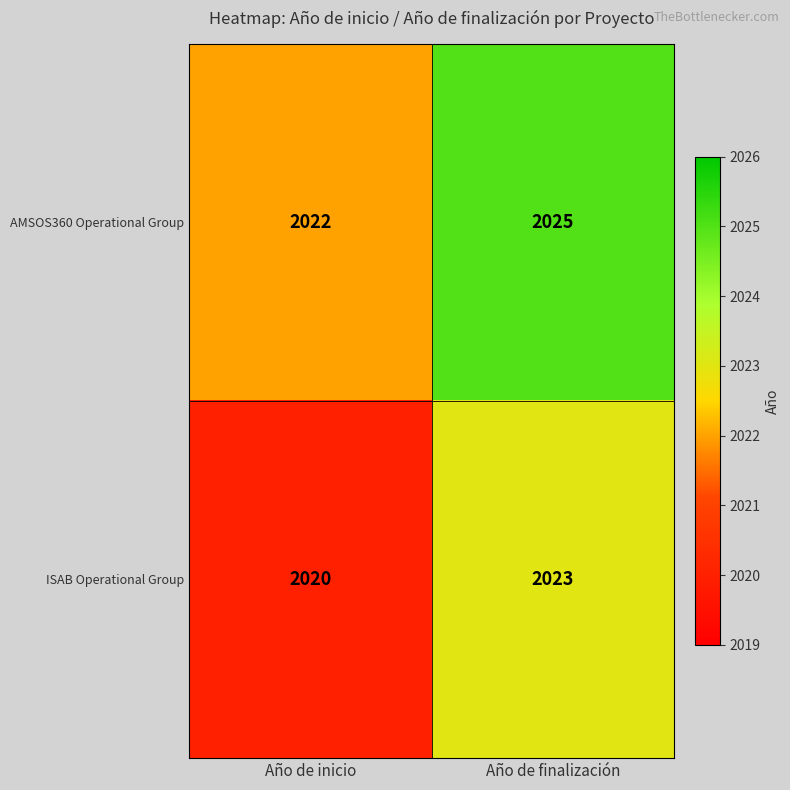

What value does the AMSOS360 Operational Group series have at Año de finalización?

2025